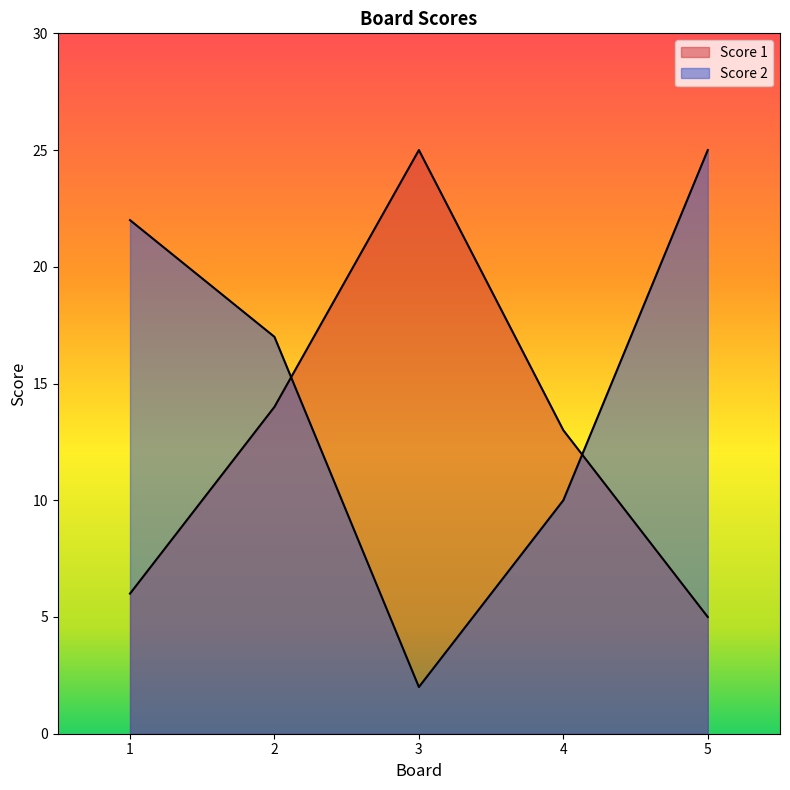

What is the smallest value displayed?

2